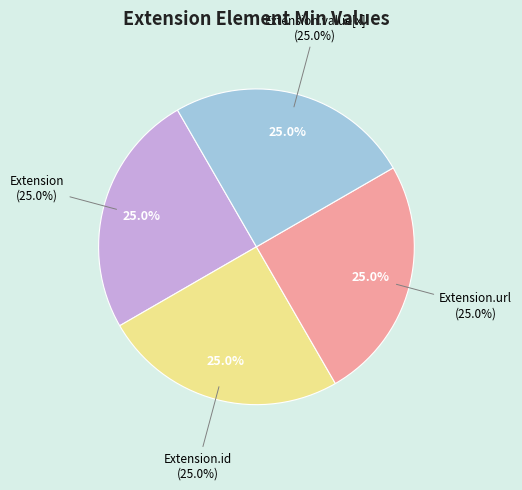

Which category accounts for the majority?

Extension.url